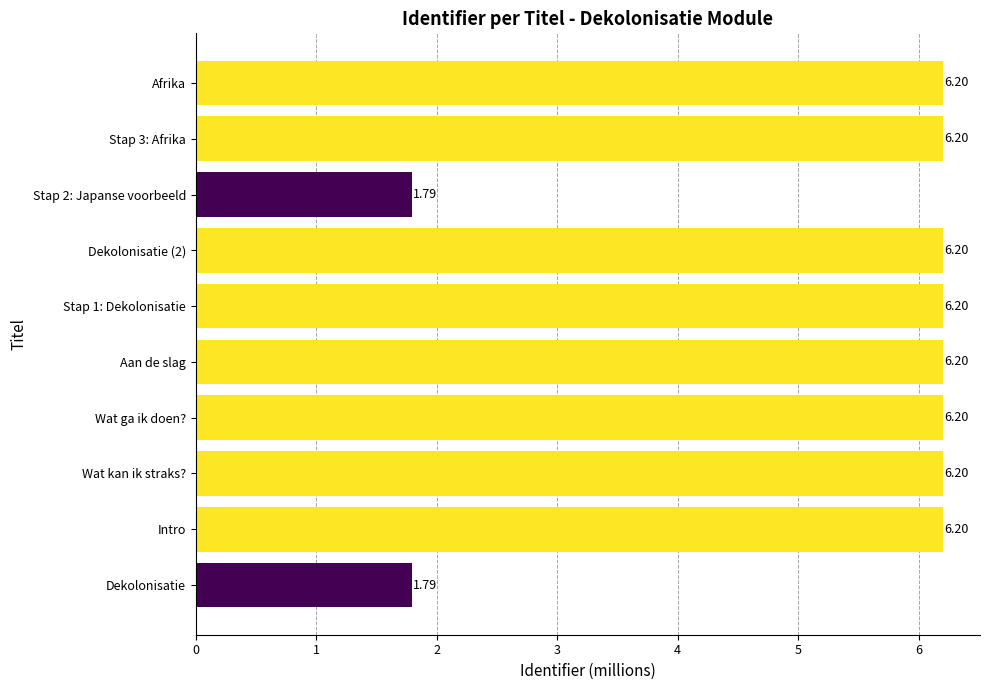

What is the change in value from Dekolonisatie to Afrika?

+4.4